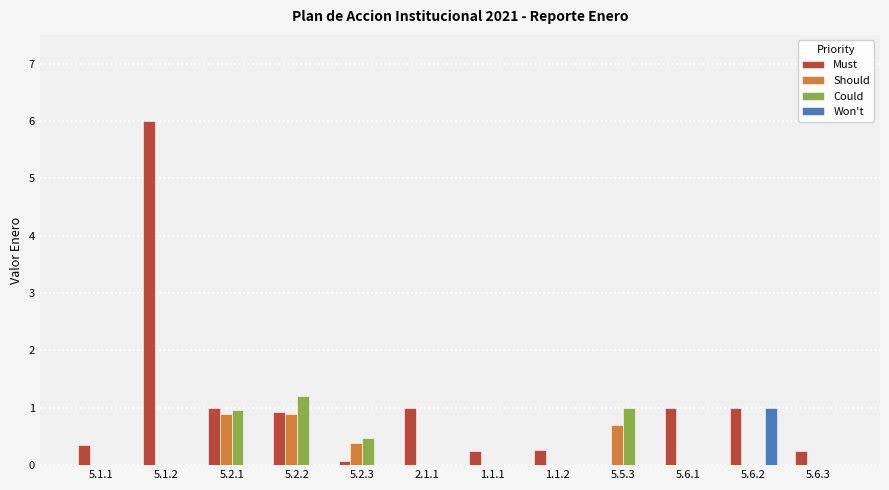

Which series has the largest total across all categories?

Must